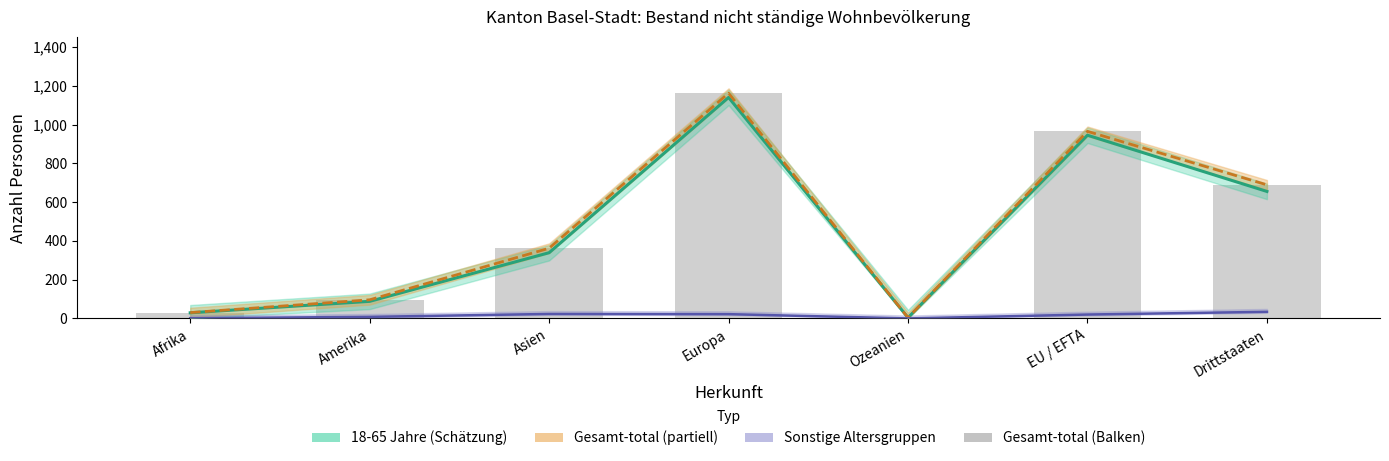

What is the difference between the maximum and minimum values?

1158